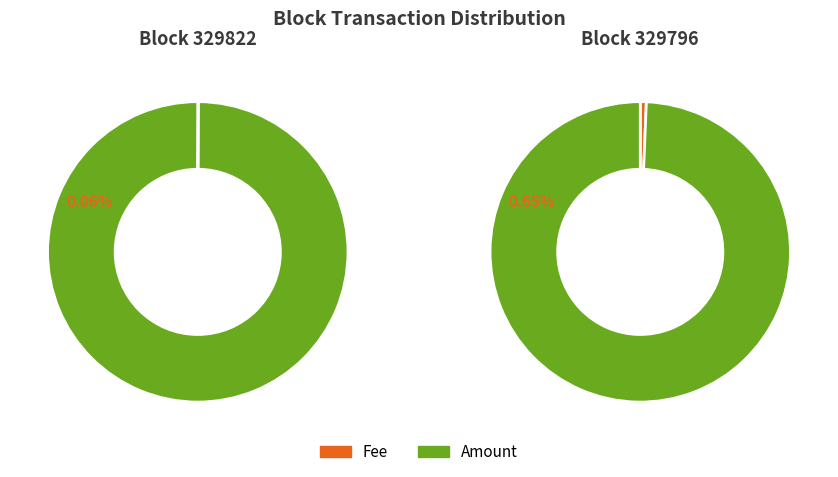

Count the number of slices in the pie.

2